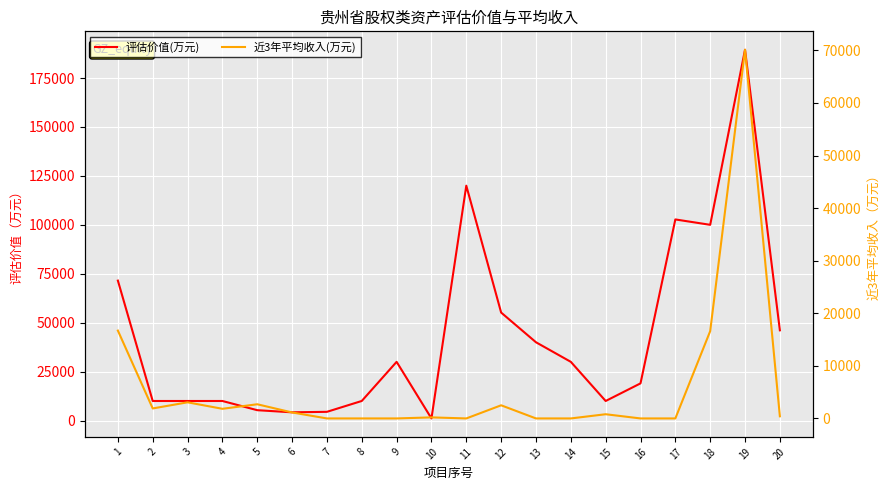

True or false: 评估价值(万元) and 近3年平均收入(万元) cross at least once.

False